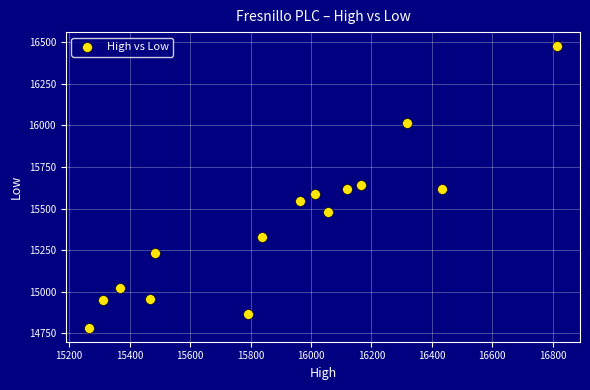

What is the range of Y values (max minus min)?

1690